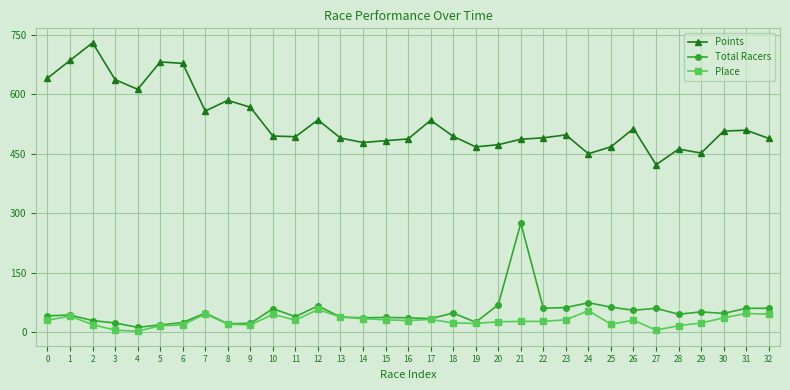

Is the value of Total Racers at 27 greater than the value of Place at 0?

Yes